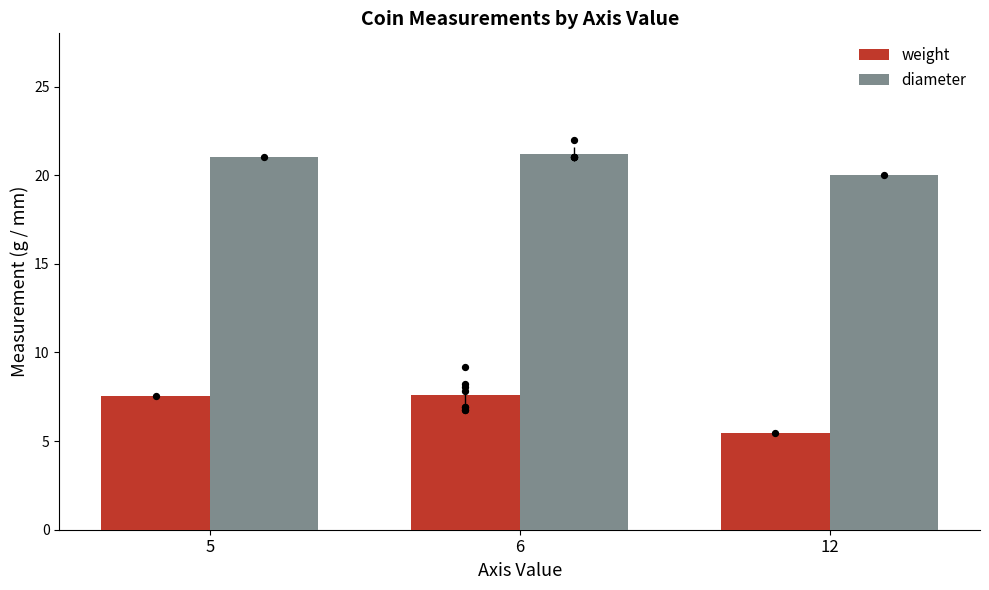

Is the value of weight at 5 greater than the value of diameter at 6?

No